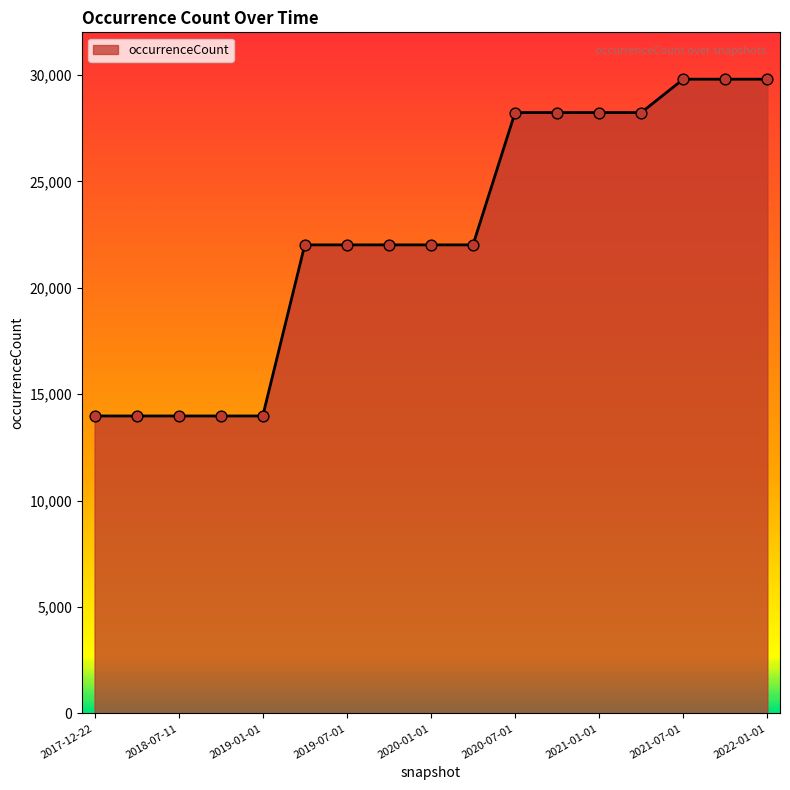

What is the maximum value shown in the chart?

29799